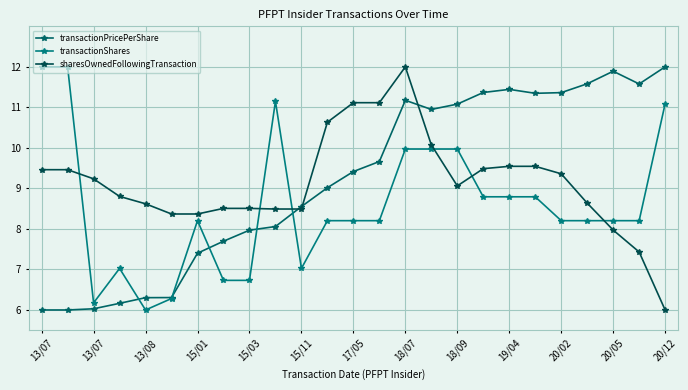

Which series has the largest range (max minus min)?

transactionPricePerShare